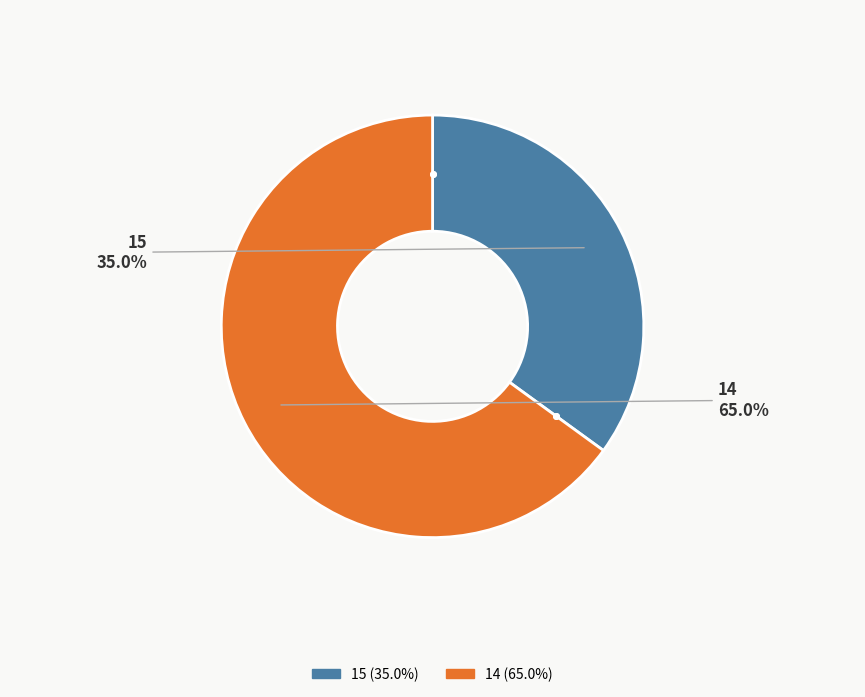

Do 15 and 14 together represent more than half of the pie?

Yes